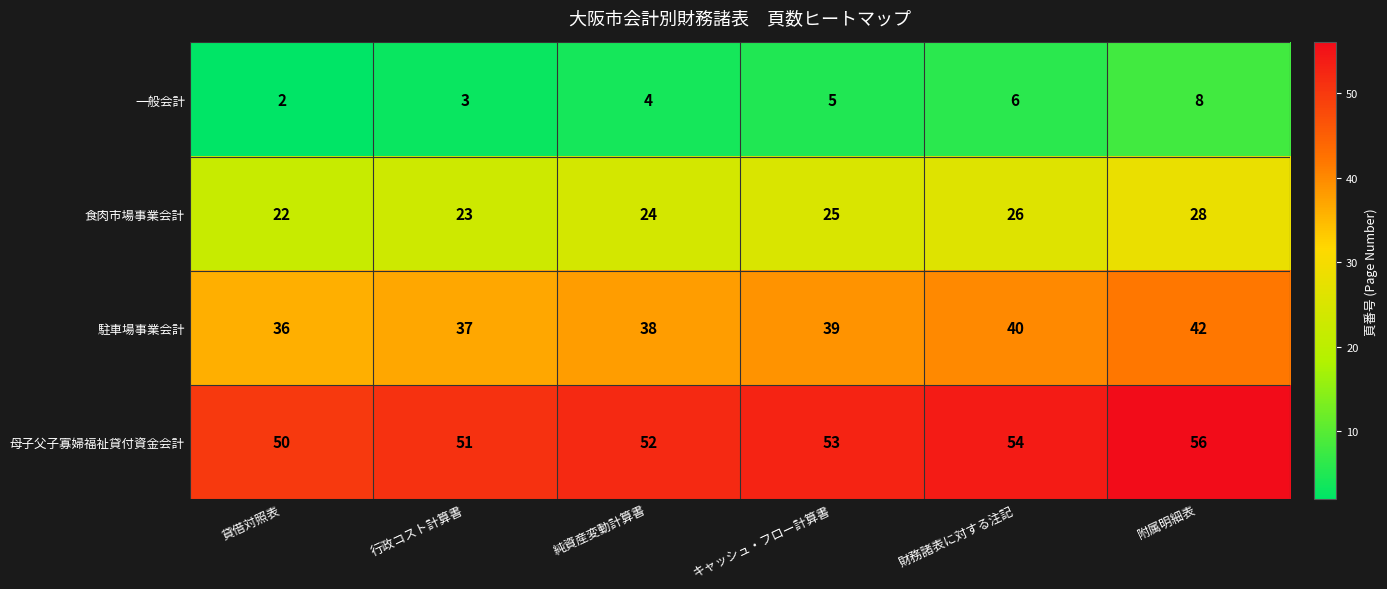

Which series has the largest total across all categories?

母子父子寡婦福祉貸付資金会計